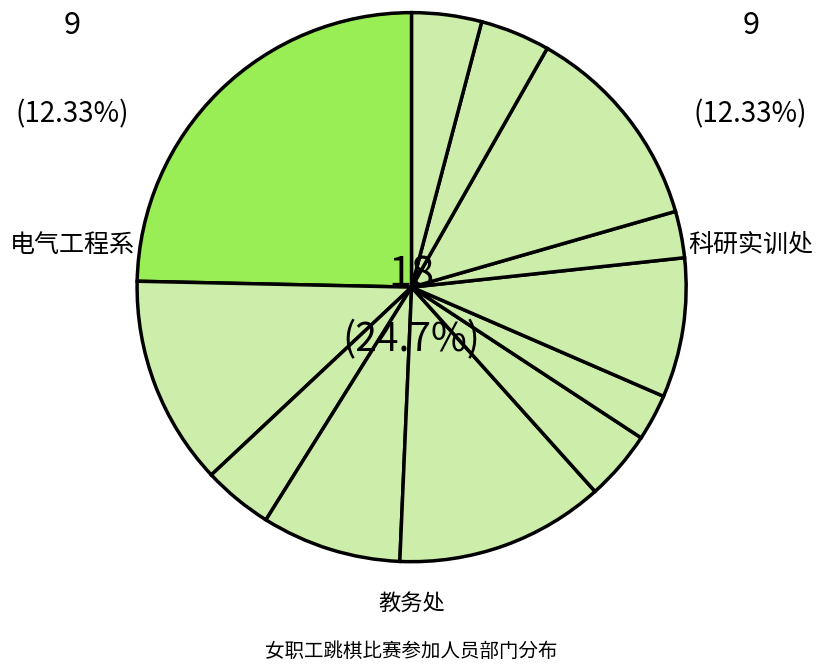

Does 信息工程系 represent more than half of the total?

No